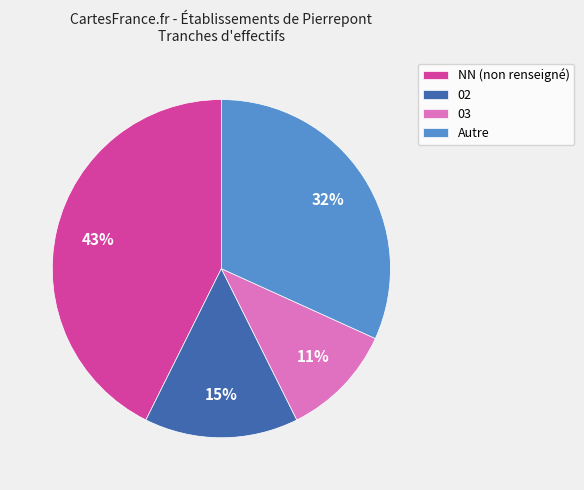

Is it true that 02 is 22% of the pie?

False